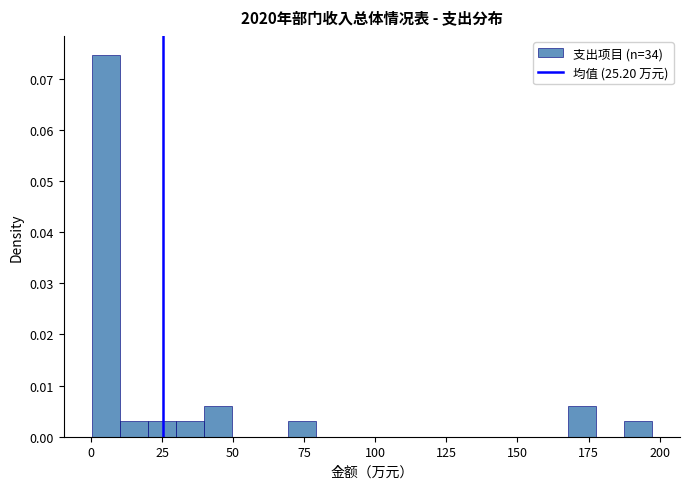

Around what value on the x-axis is the tallest bar? Give the approximate position of its centre, as read against the axis.

5